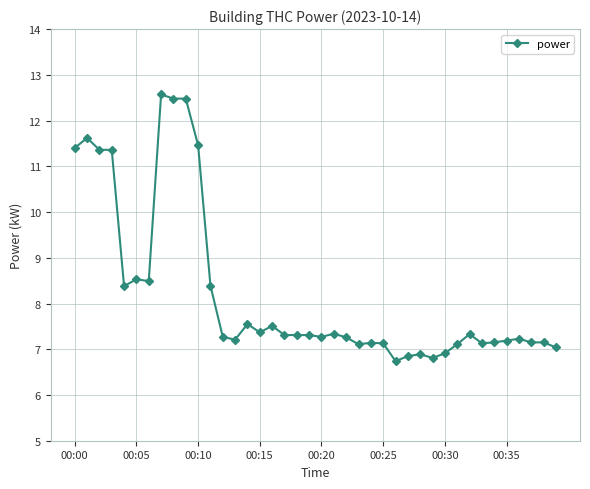

What is the value of the 27th point from the left?

6.7